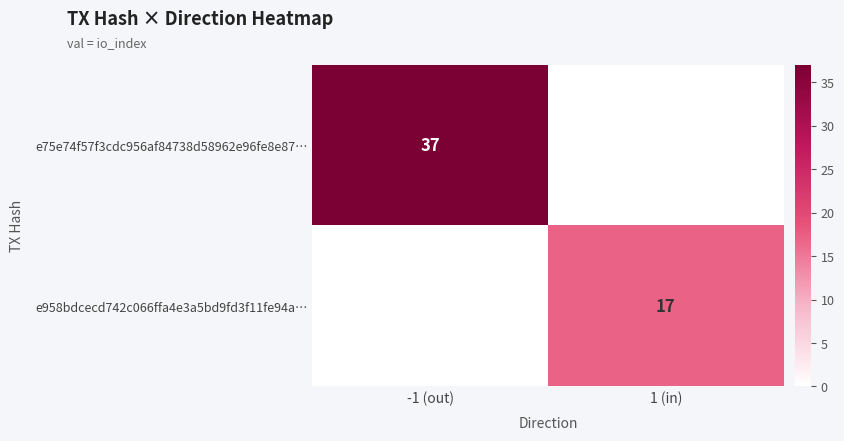

Between 1 (in) and -1 (out), which is larger?

-1 (out)